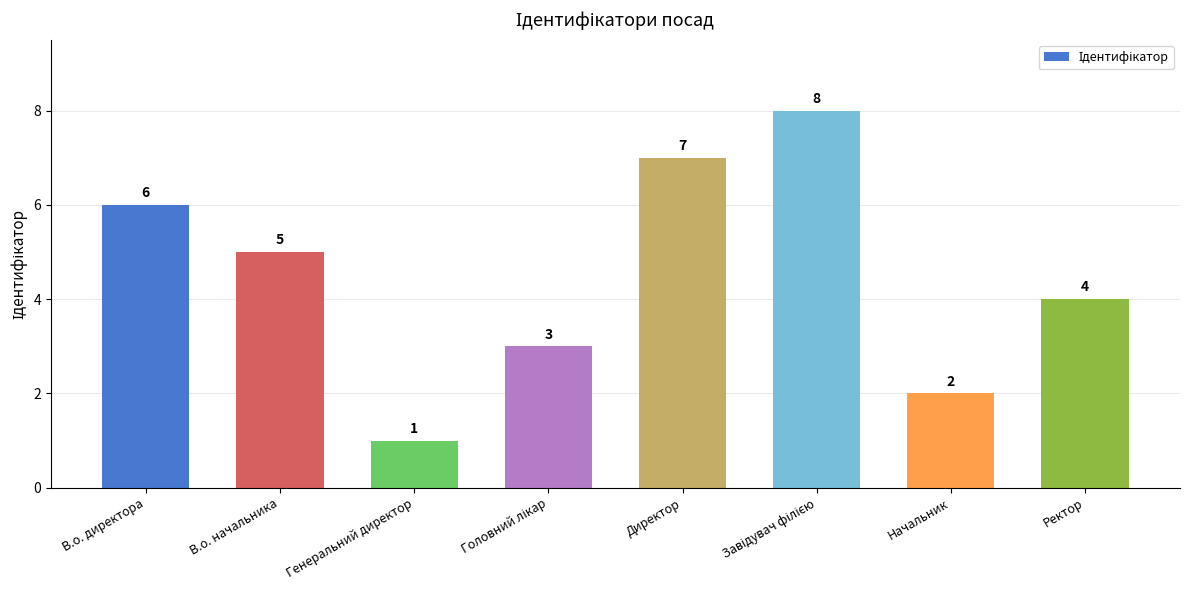

Approximately how many times larger is the value at Ректор compared to В.о. начальника?

0.8